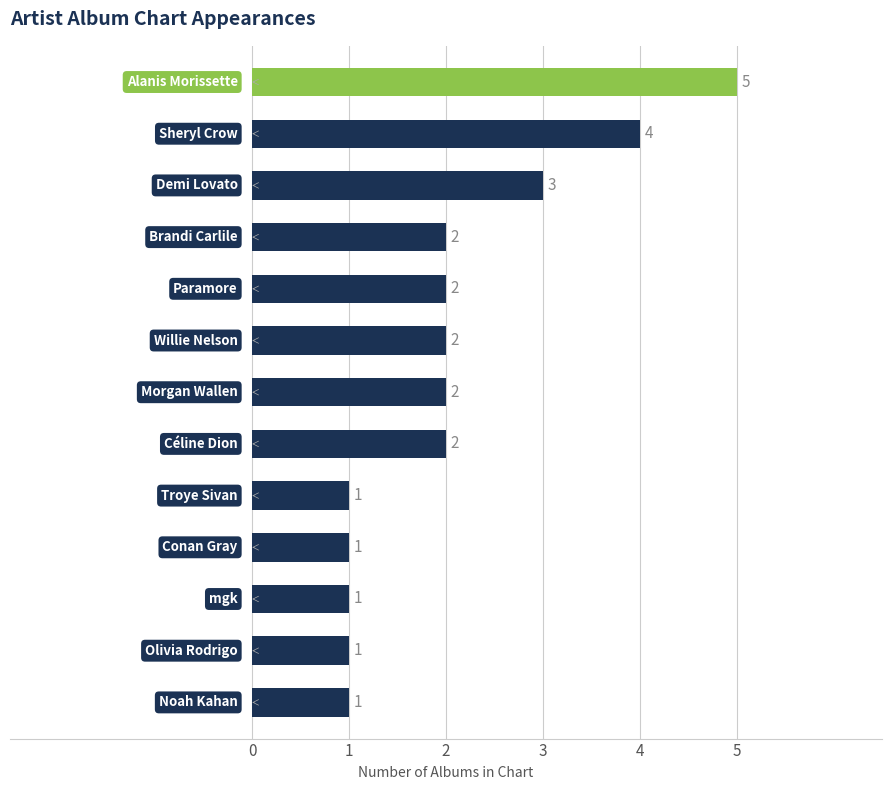

What is the greatest value displayed?

5